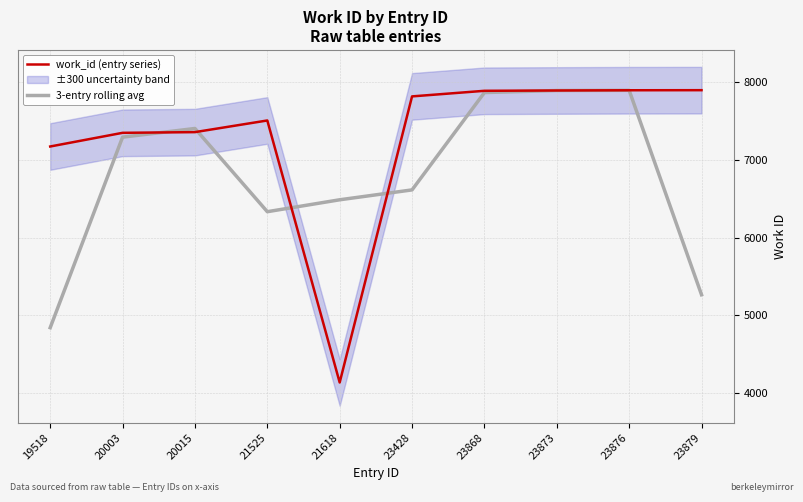

What are all the series names shown in the legend?

work_id (entry series), 3-entry rolling avg